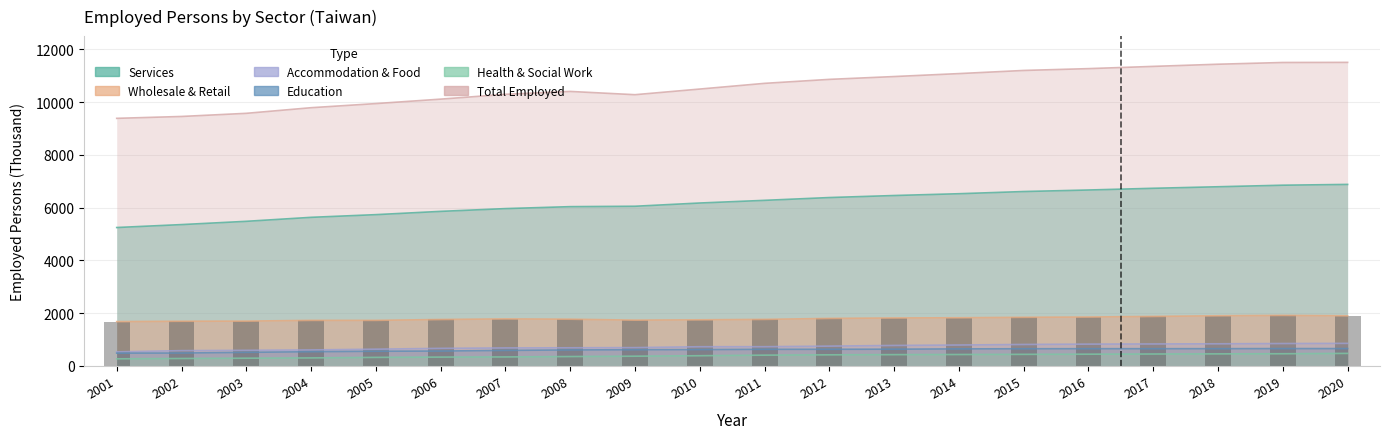

What is the spread (max minus min) of values at 2014?

10647